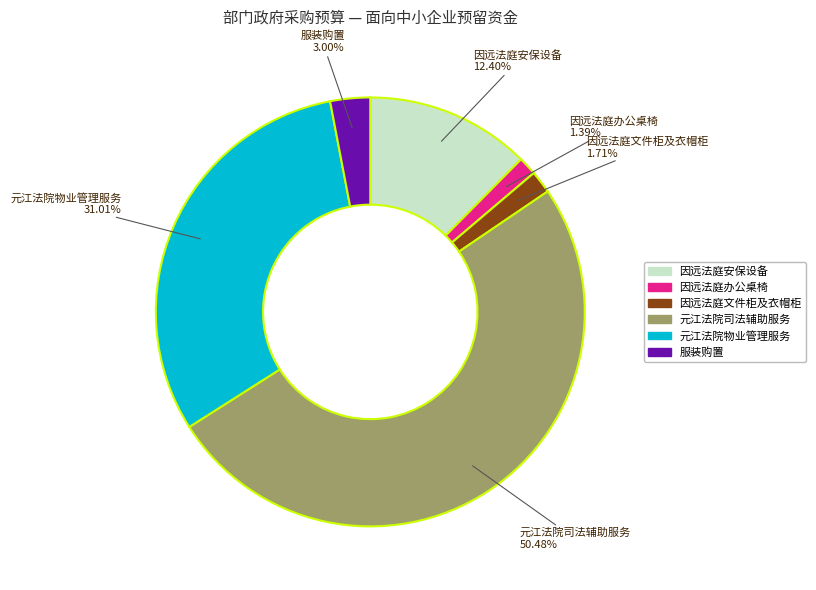

Approximately how many times larger is the value at 元江法院司法辅助服务 compared to 元江法院物业管理服务?

1.6